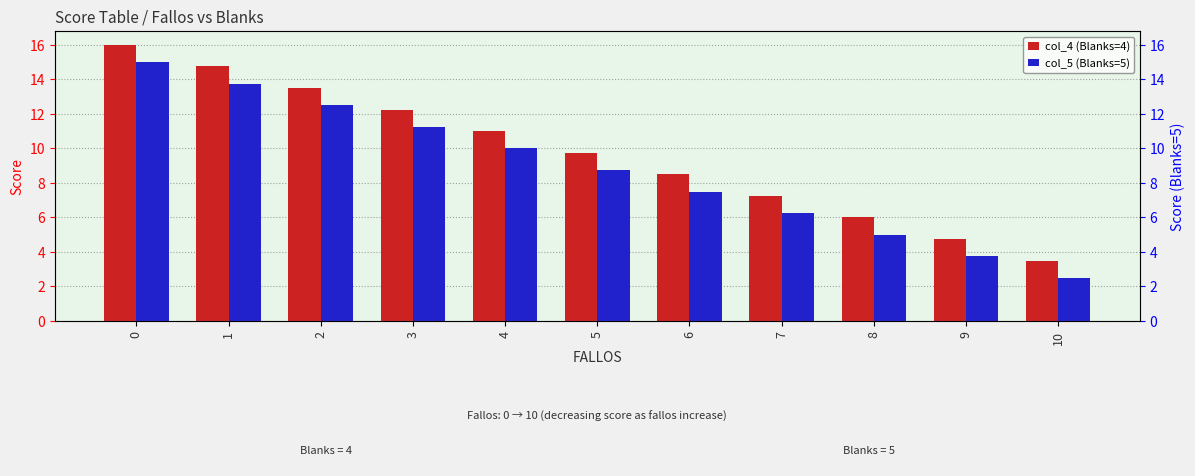

Rank the series at 9 from lowest to highest value.

col_5 (Blanks=5), col_4 (Blanks=4)